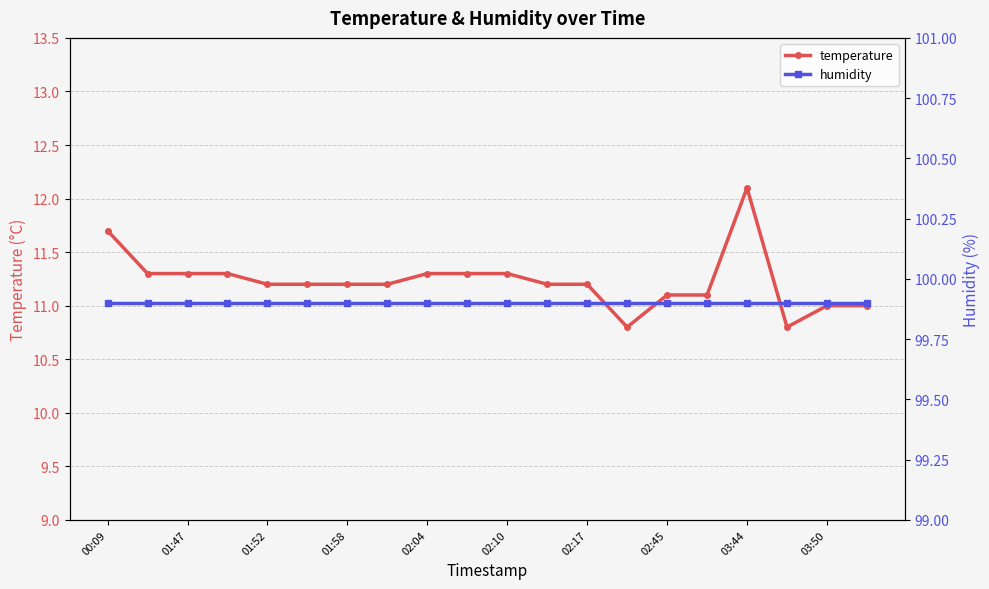

What position from the left is 00:09?

1